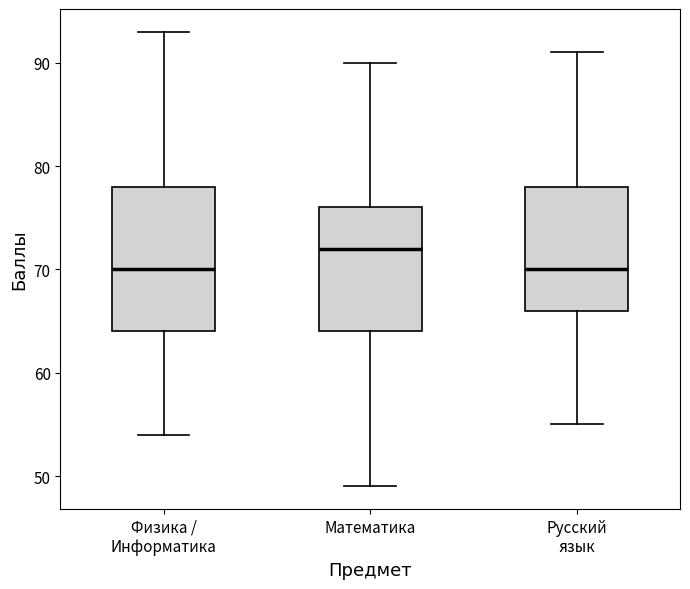

Reading left to right, transcribe this box plot: for each box, give where its median line is, the range the box spans, and where its two whiskers end, as read against the y-axis. The values are not printed on the chart, so give them approximately, as read against the axis.

Физика / Информатика: median 70, box 64 to 78, whiskers 54 to 93
Математика: median 72, box 64 to 76, whiskers 49 to 90
Русский язык: median 70, box 66 to 78, whiskers 55 to 91